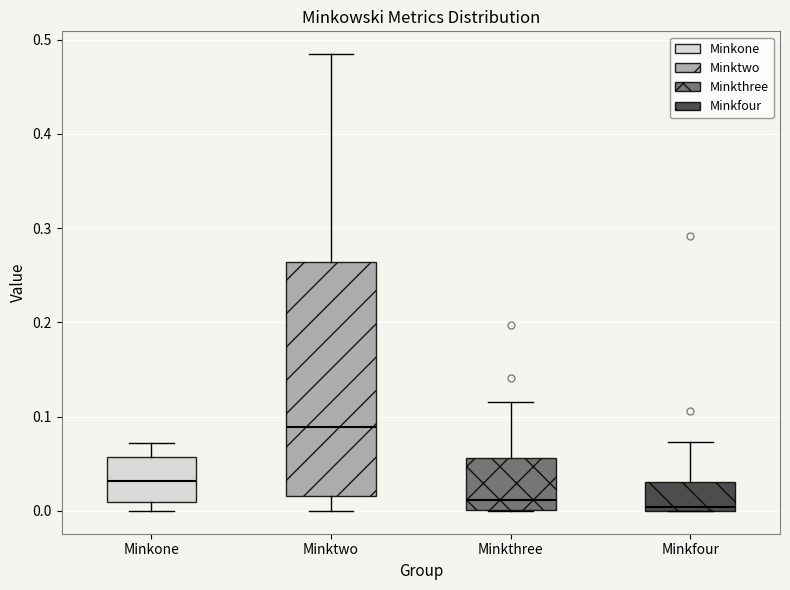

Reading left to right, read every box against the y-axis: the position of its median line, the range the box covers, and the ends of its whiskers. The values are not printed on the chart, so give them approximately, as read against the axis.

Minkone: median 0.03, box 0.01 to 0.06, whiskers 0.00 to 0.07
Minktwo: median 0.09, box 0.02 to 0.26, whiskers 0.00 to 0.48
Minkthree: median 0.01, box 0.00 to 0.06, whiskers 0.00 to 0.12
Minkfour: median 0.00 (just above the box's lower edge), box 0.00 to 0.03, whiskers 0.00 to 0.07